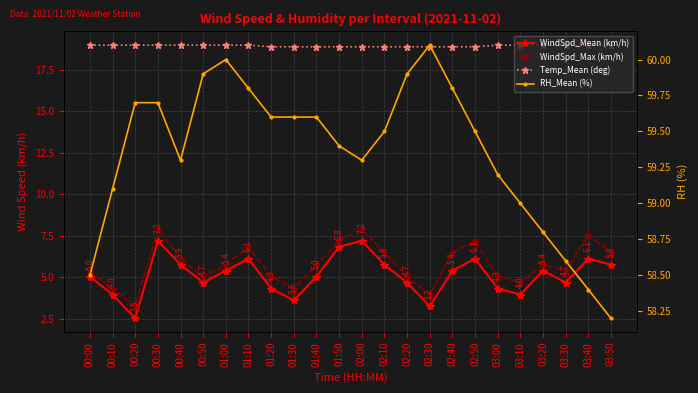

What is the average value of the WindSpd_Max (km/h) series?

5.8